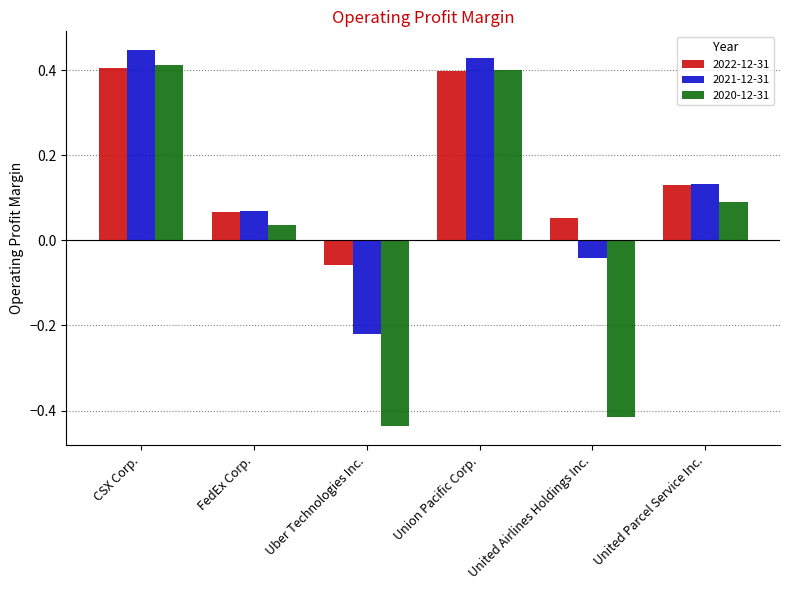

List the series in order of their overall mean, highest first.

2022-12-31, 2021-12-31, 2020-12-31